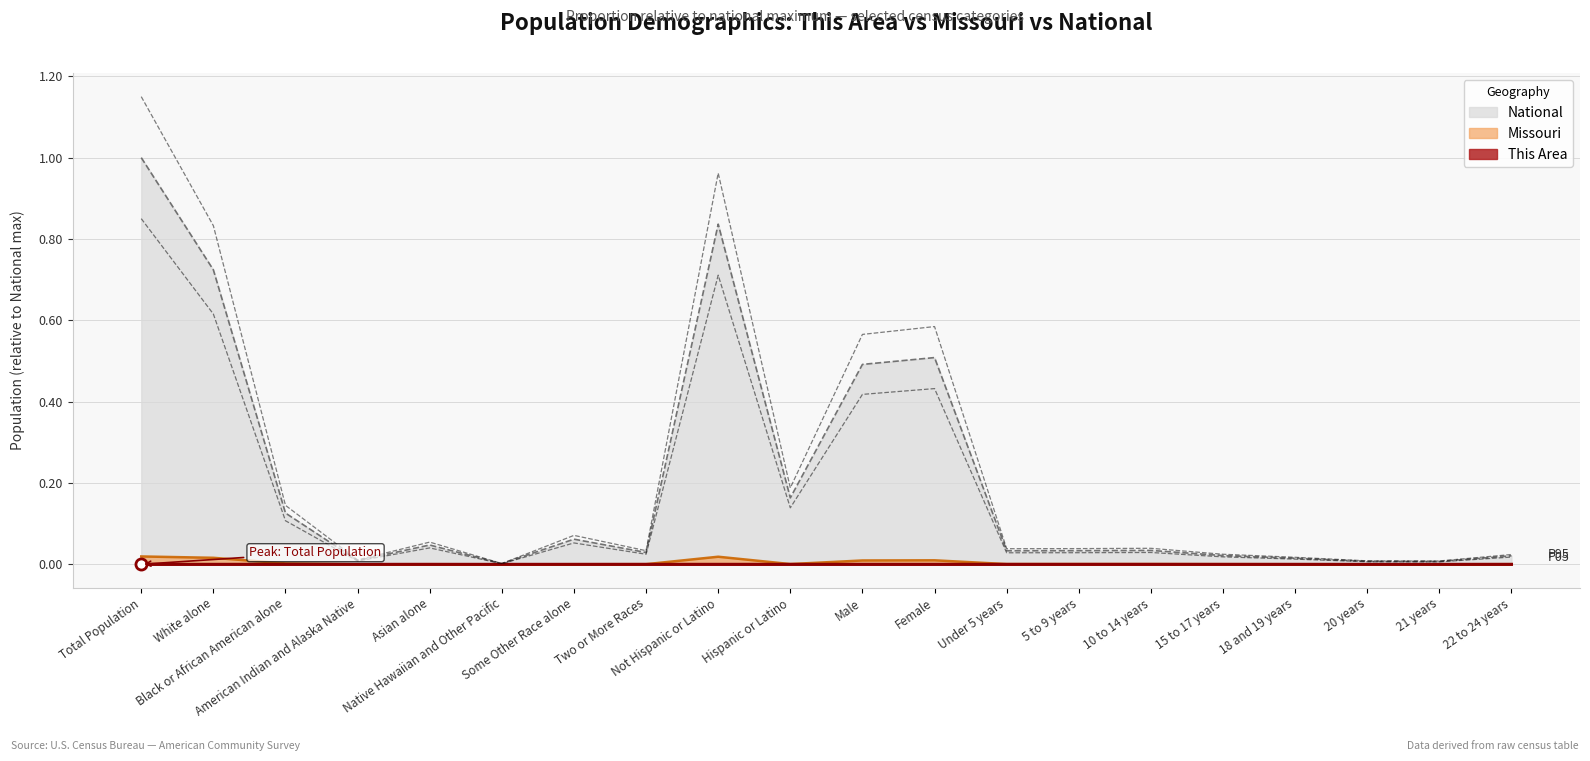

At which label is National closest to 0?

Native Hawaiian and Other Pacific